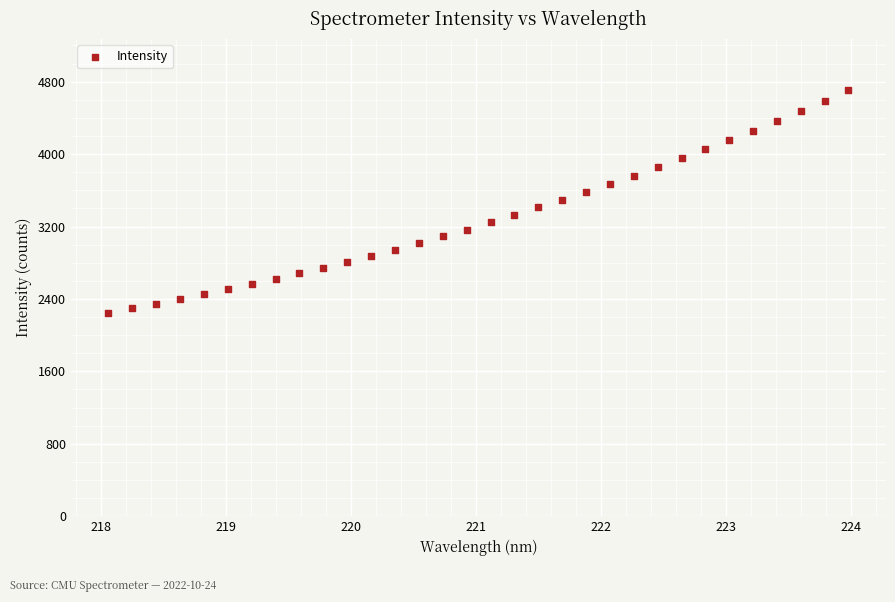

What is the range of Y values (max minus min)?

2457.0